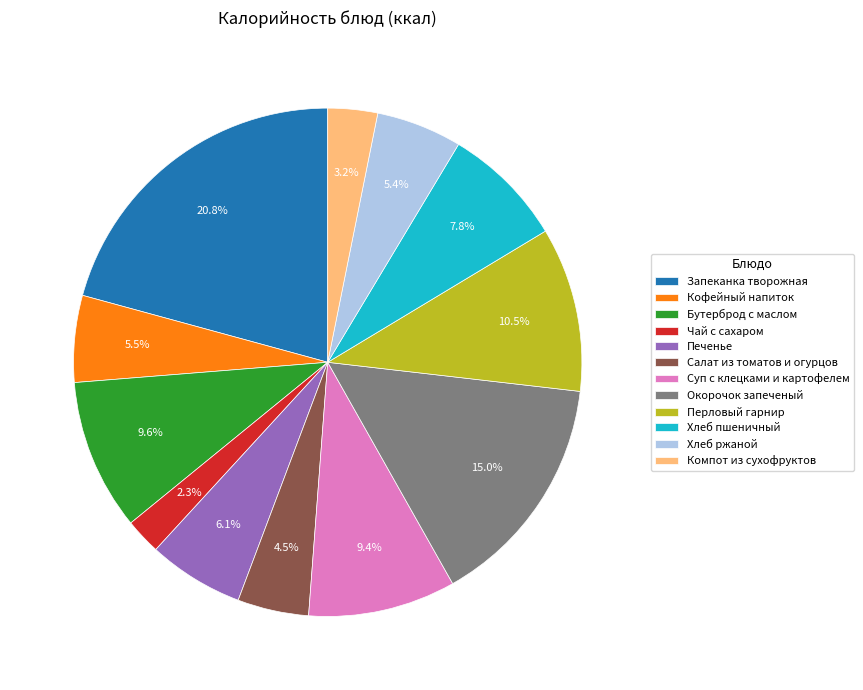

To the nearest percent, what is the combined percentage of Суп с клецками и картофелем and Бутерброд с маслом?

19%